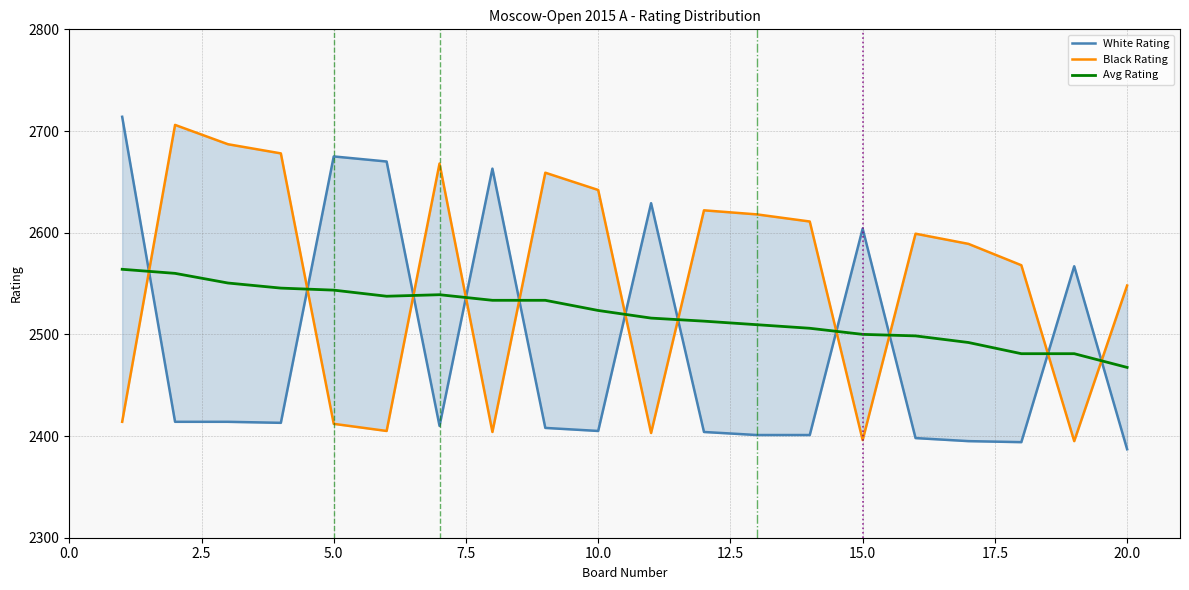

In Black Rating, how many points are higher than both neighbors (excluding endpoints)?

5